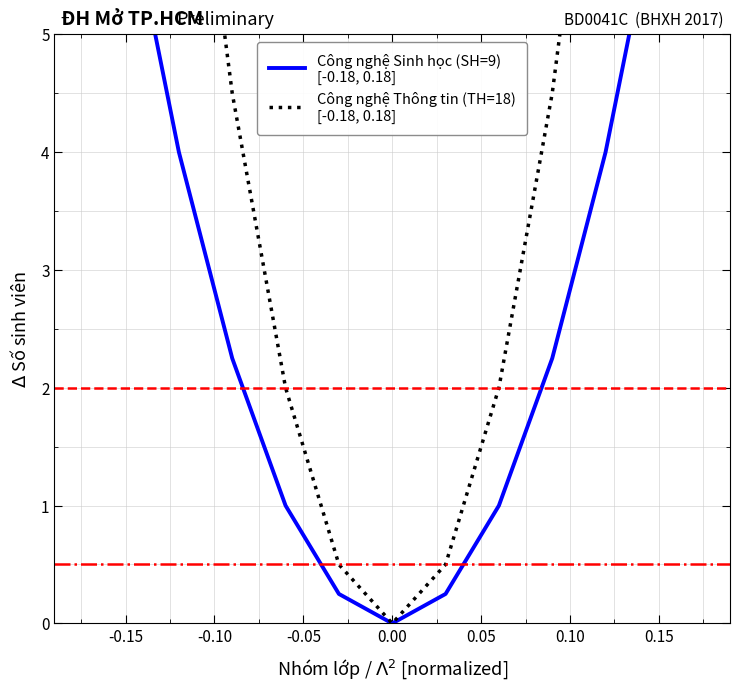

The value of Công nghệ Sinh học (SH=9)
[-0.18, 0.18] at 0.00 is 0.4. True or false?

False